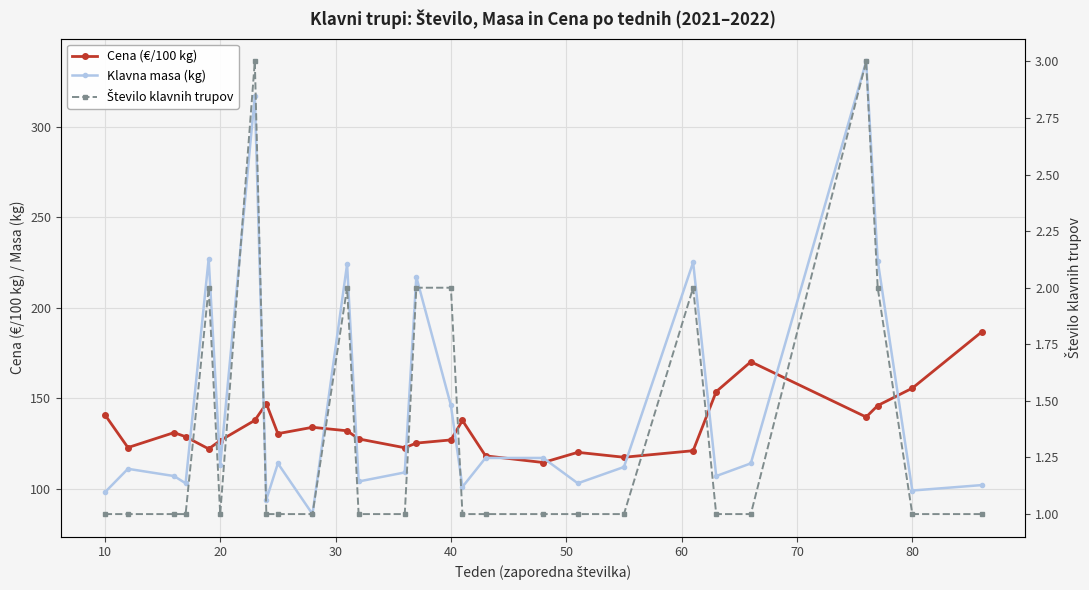

In Cena (€/100 kg), how many points are higher than both neighbors (excluding endpoints)?

6